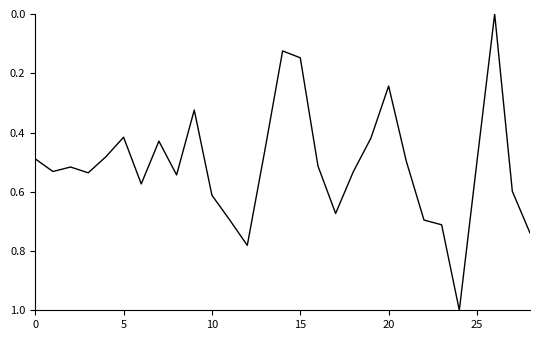

What is the maximum value shown in the chart?

1.0